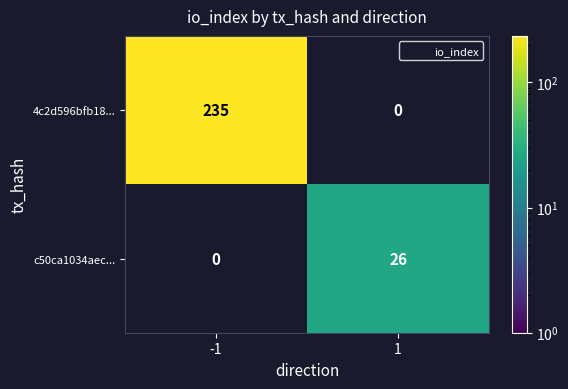

How many data points does each series have?

2